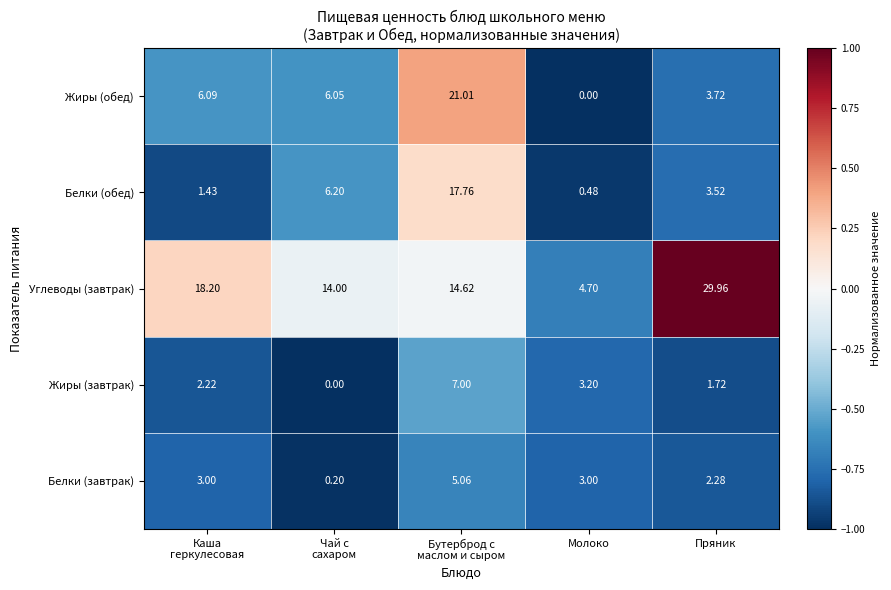

Rank the series by their maximum value, from lowest to highest.

Белки (завтрак), Жиры (завтрак), Белки (обед), Жиры (обед), Углеводы (завтрак)